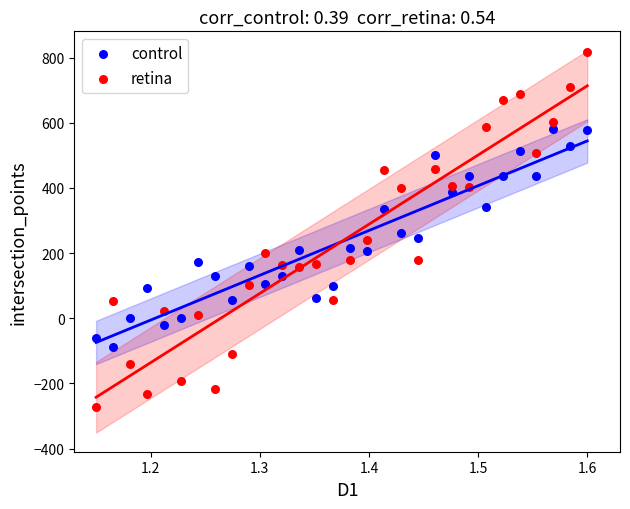

Which series contains the lowest Y value?

retina